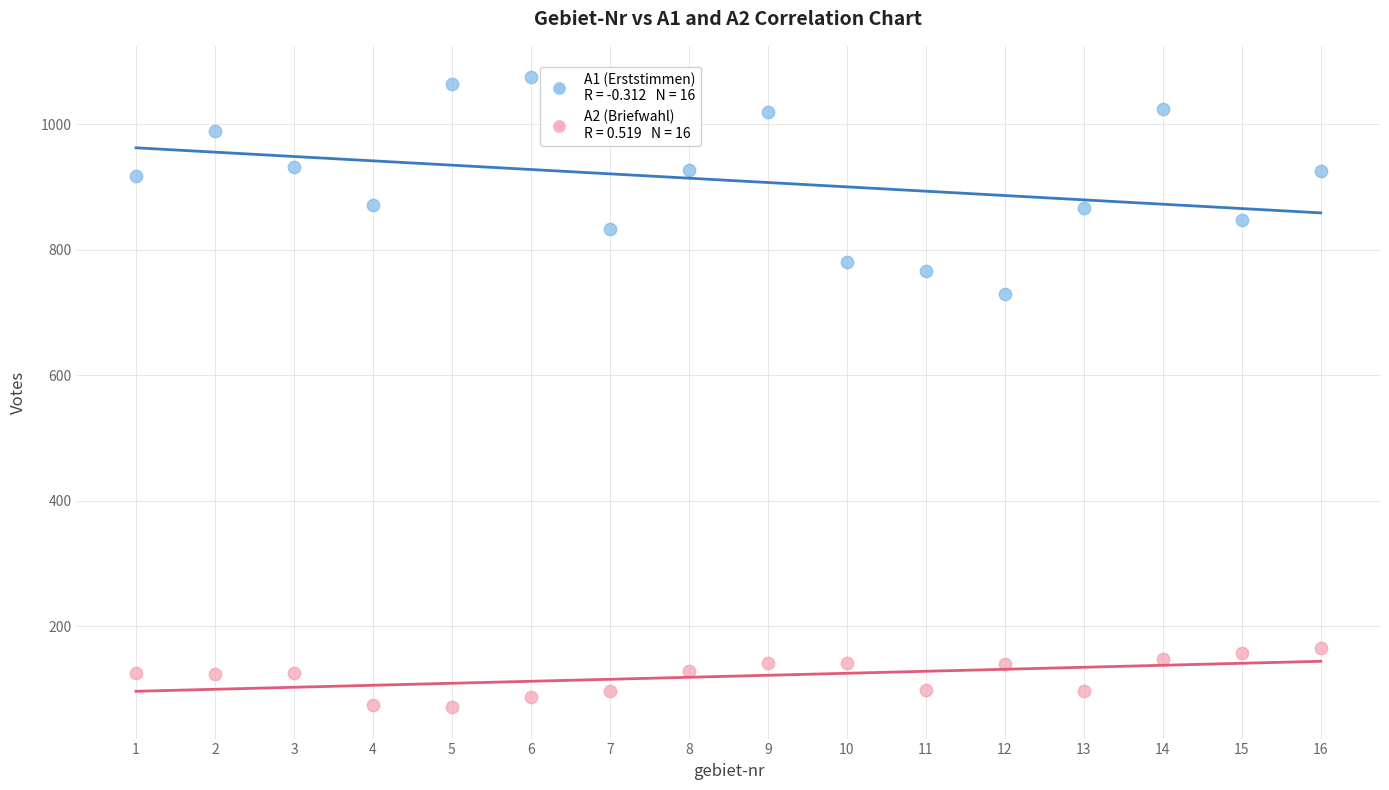

Across all data points, what is the range of Y values (max minus min)?

1004